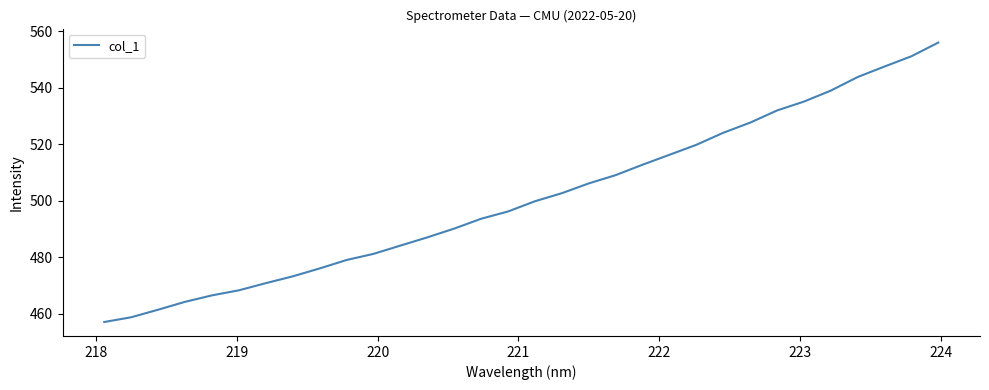

What is the minimum value shown in the chart?

457.1